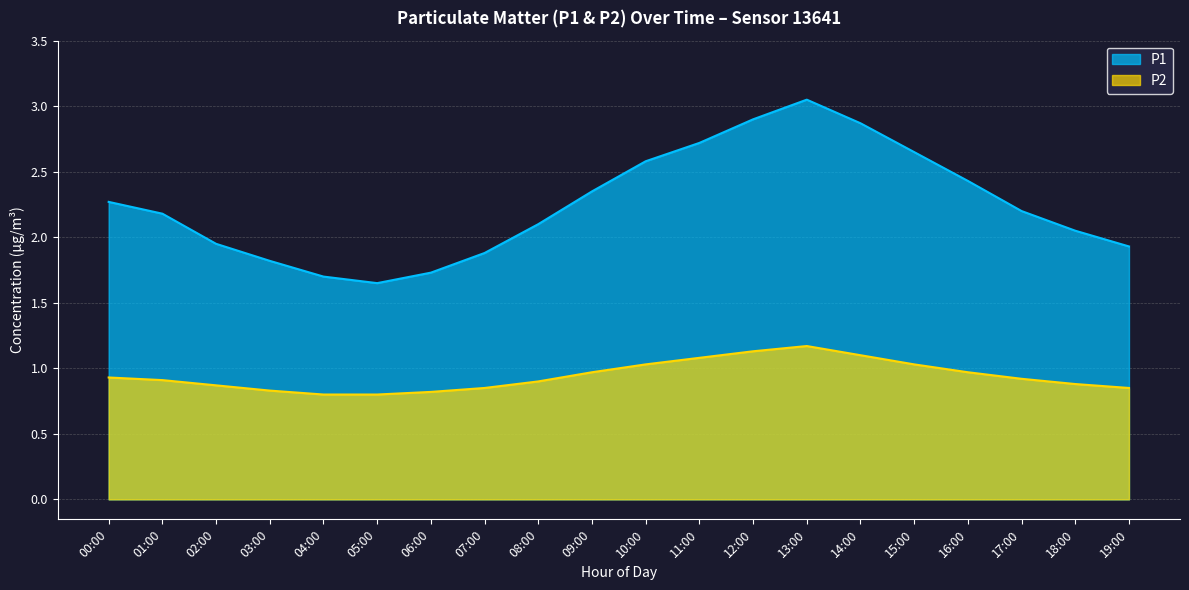

What is the total value across all series at 13:00?

4.2